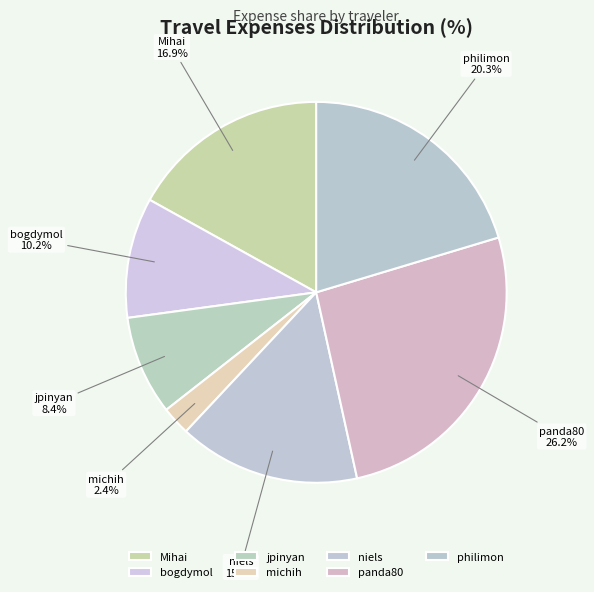

To the nearest percent, what is the difference between the largest and smallest slice percentages?

24%